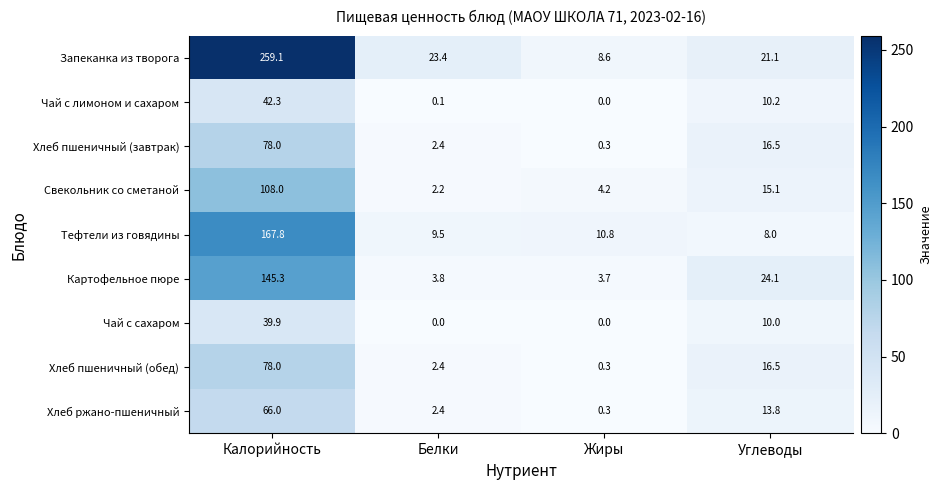

The Хлеб пшеничный (обед) series shows 16.5 at Углеводы. True or false?

True